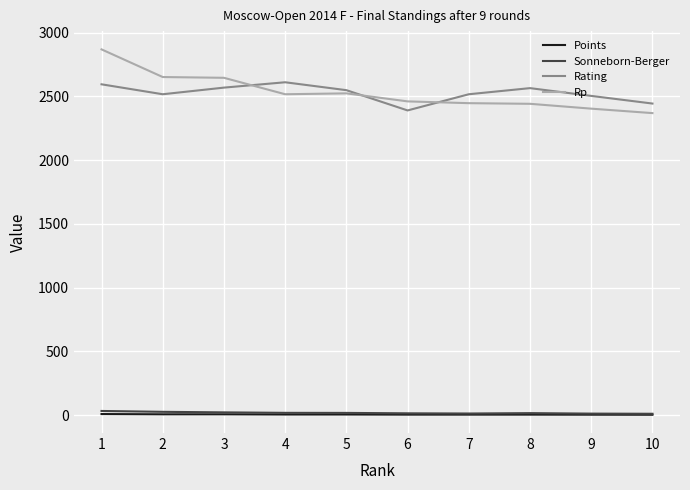

What is the minimum value for Rp?

2369.0